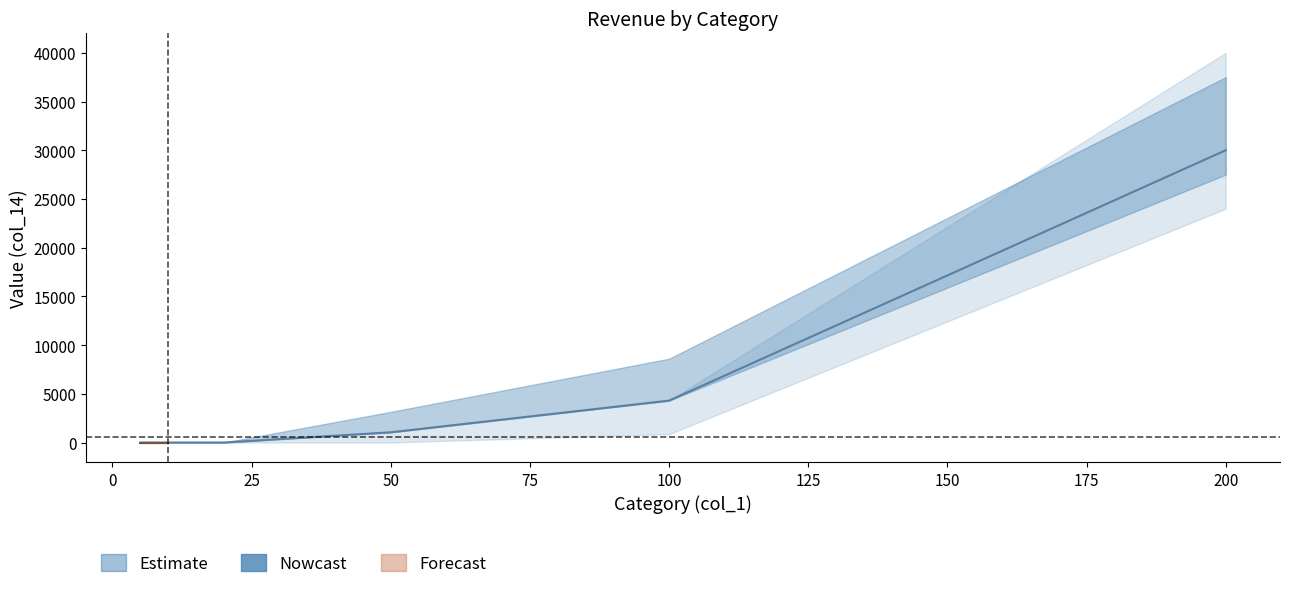

At which category is the sum across all series the highest?

200